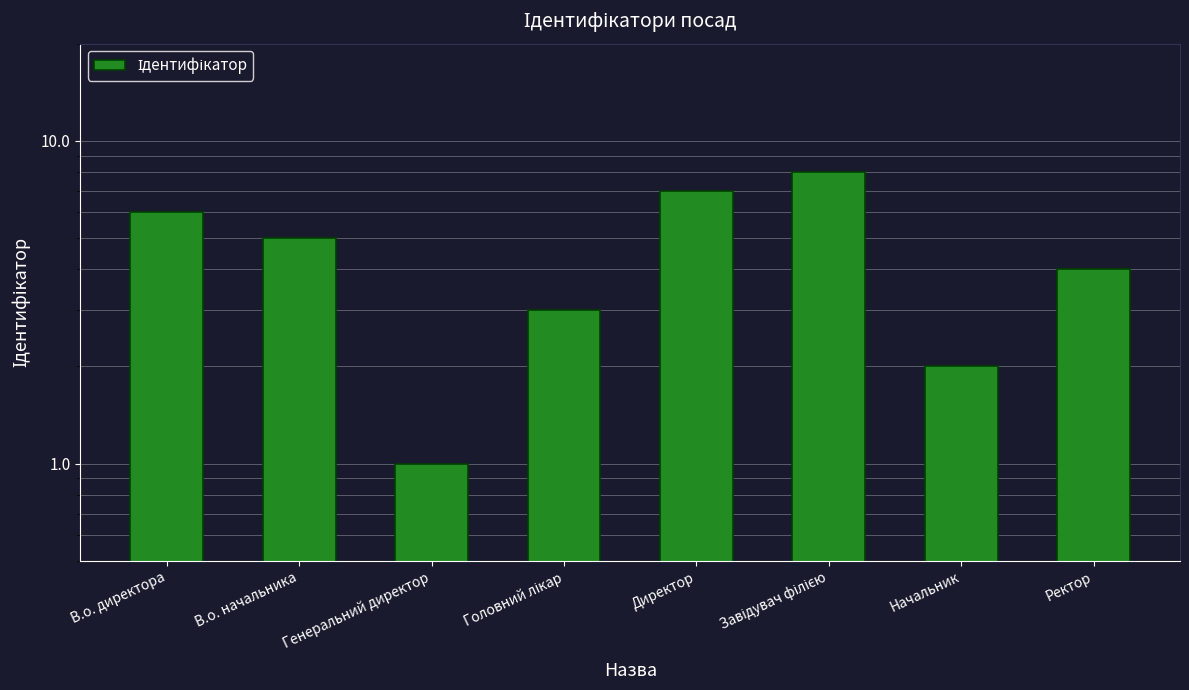

What is the average value?

4